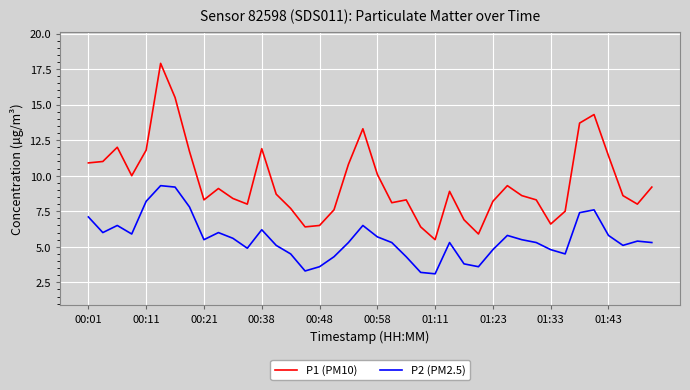

How many lines are shown in the chart?

2